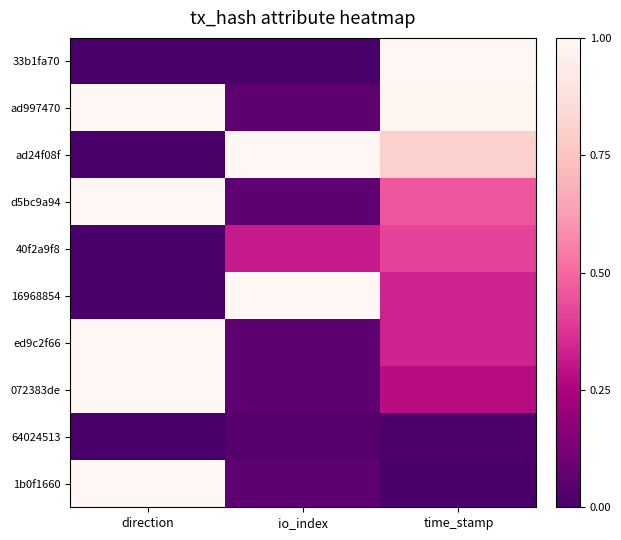

Which has a higher value, direction or io_index?

direction